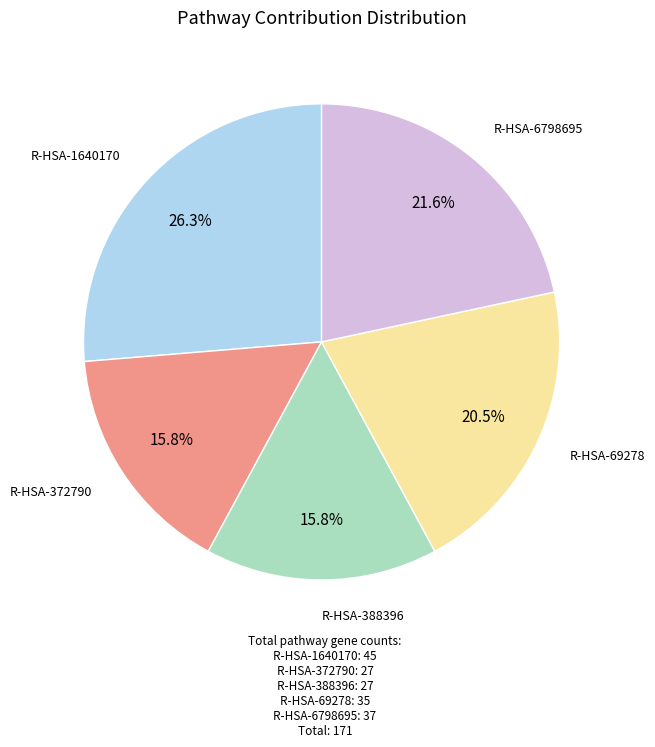

Is there a majority slice in this chart?

No